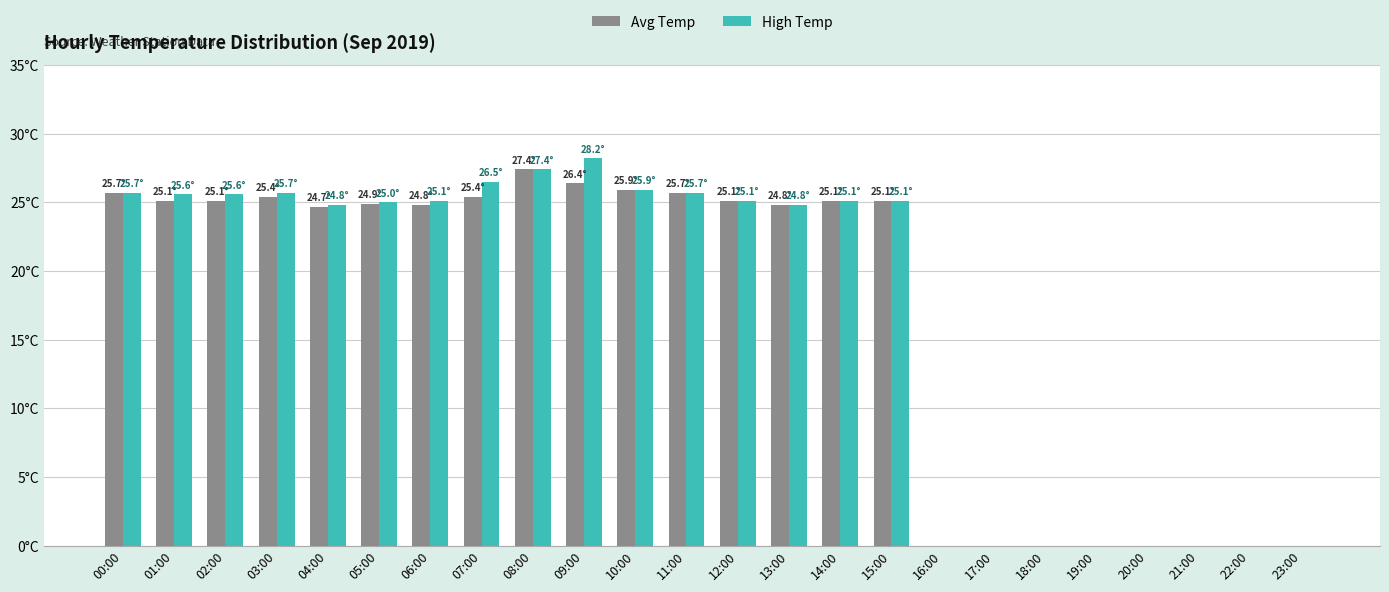

What are all the series names shown in the legend?

Avg Temp, High Temp